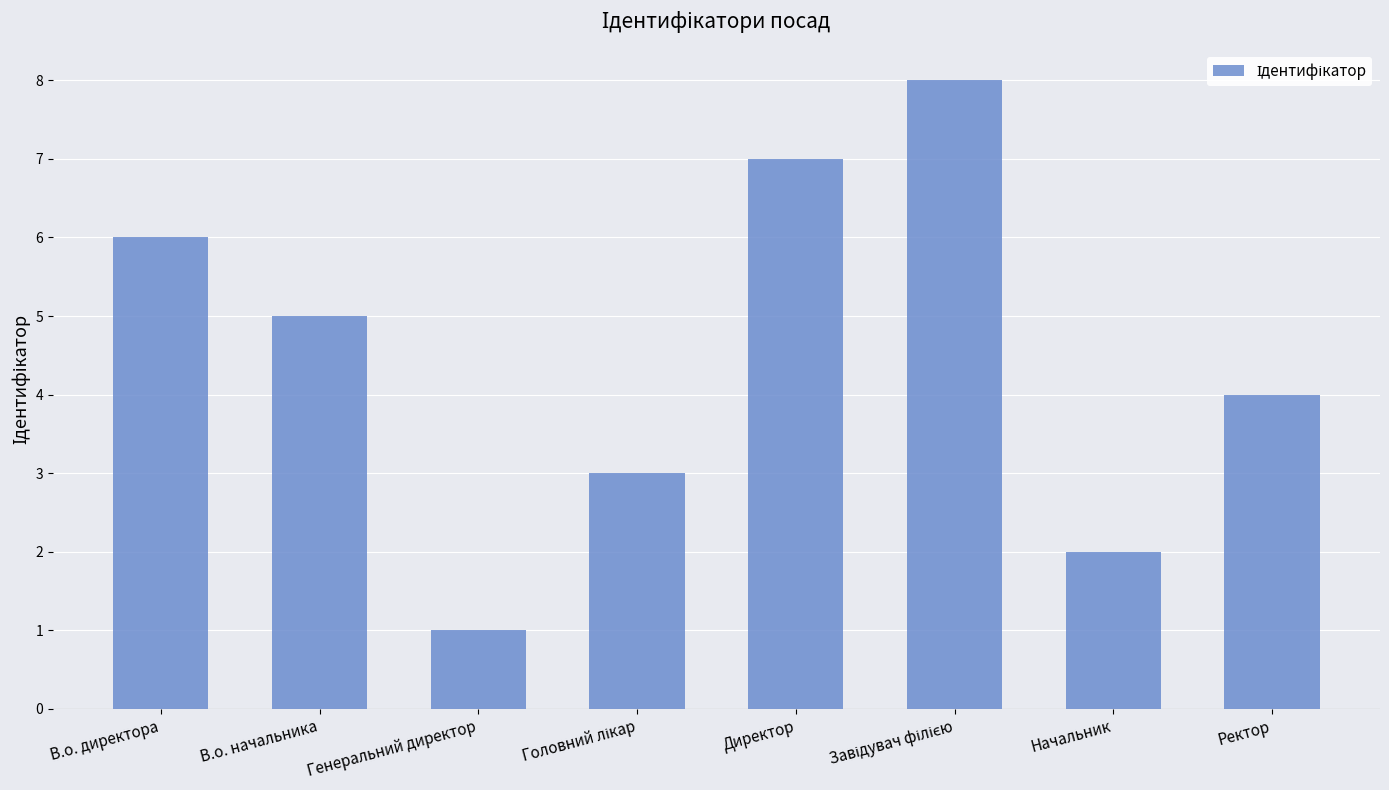

What is the maximum value shown in the chart?

8